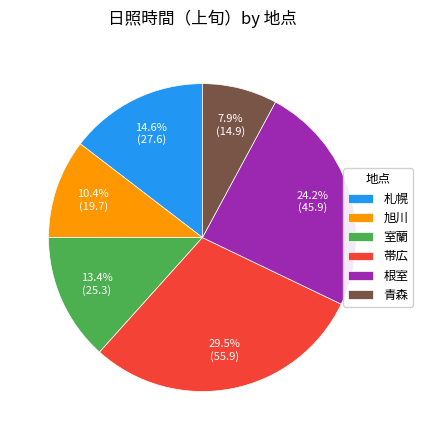

What portion of the pie excludes 旭川?

89.6%